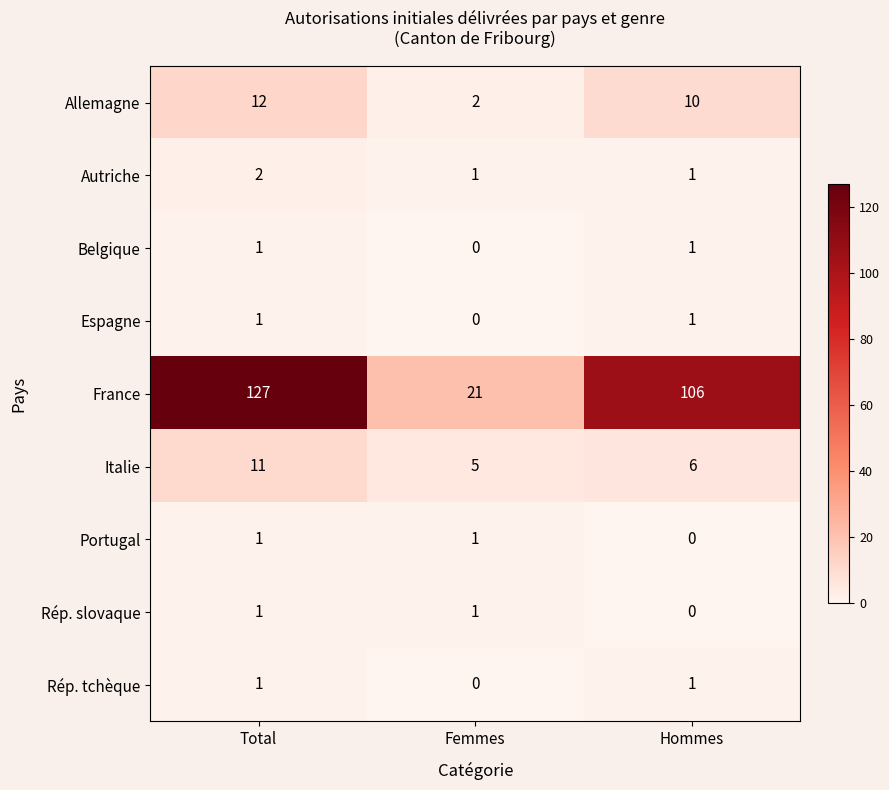

Reading right to left, extract all data points from this chart.

Allemagne: Hommes=10	Femmes=2	Total=12
Autriche: Hommes=1	Femmes=1	Total=2
Belgique: Hommes=1	Femmes=0	Total=1
Espagne: Hommes=1	Femmes=0	Total=1
France: Hommes=106	Femmes=21	Total=127
Italie: Hommes=6	Femmes=5	Total=11
Portugal: Hommes=0	Femmes=1	Total=1
Rép. slovaque: Hommes=0	Femmes=1	Total=1
Rép. tchèque: Hommes=1	Femmes=0	Total=1